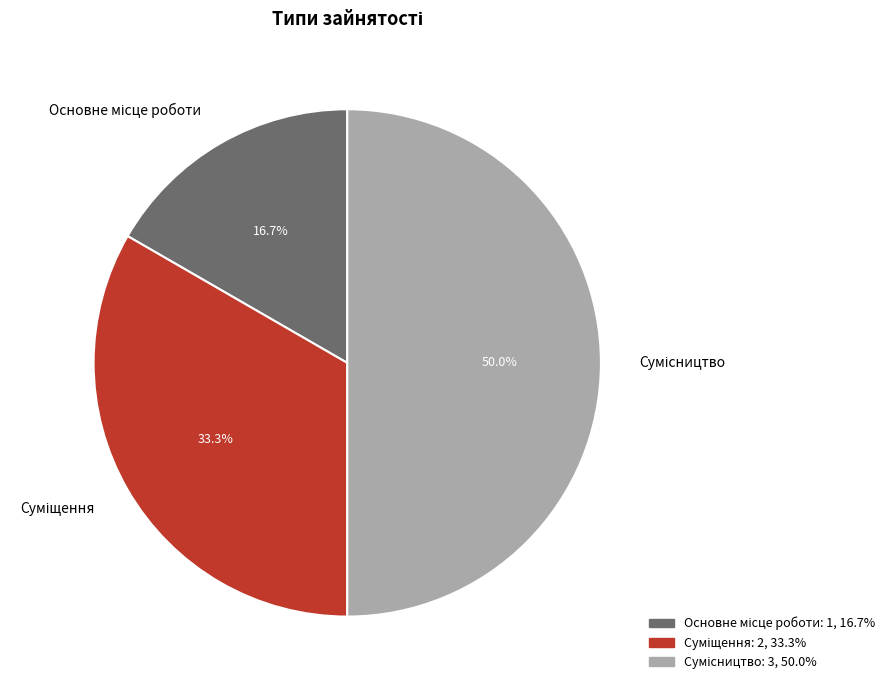

Rank the categories by value from highest to lowest.

Сумісництво, Суміщення, Основне місце роботи